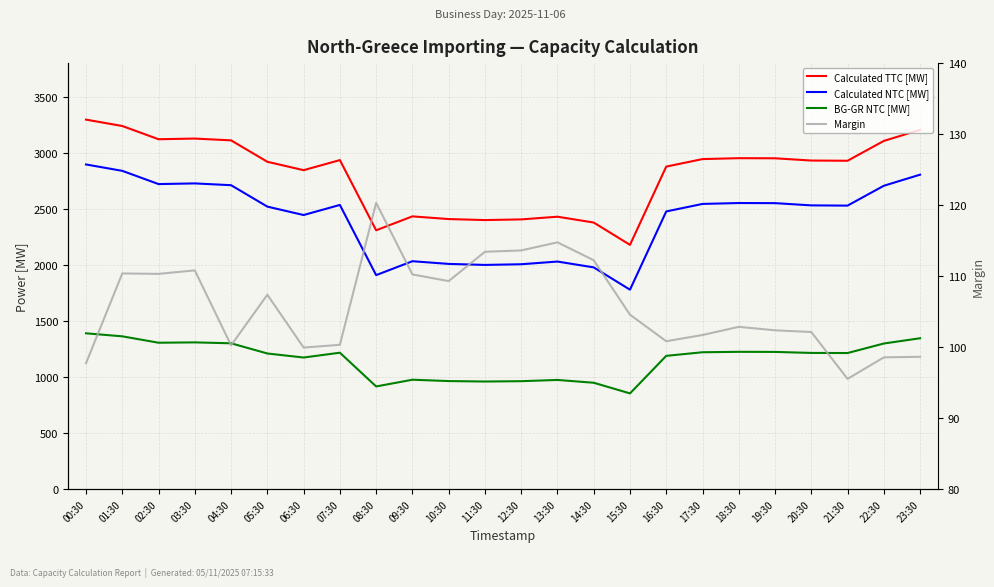

Rank the series by their maximum value, from lowest to highest.

Margin, BG-GR NTC [MW], Calculated NTC [MW], Calculated TTC [MW]